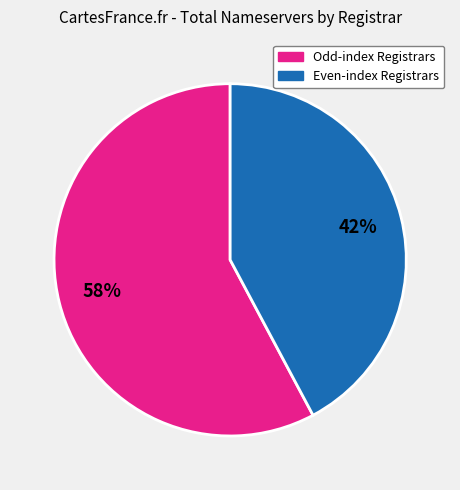

Rank the categories by value from lowest to highest.

Even-index Registrars, Odd-index Registrars